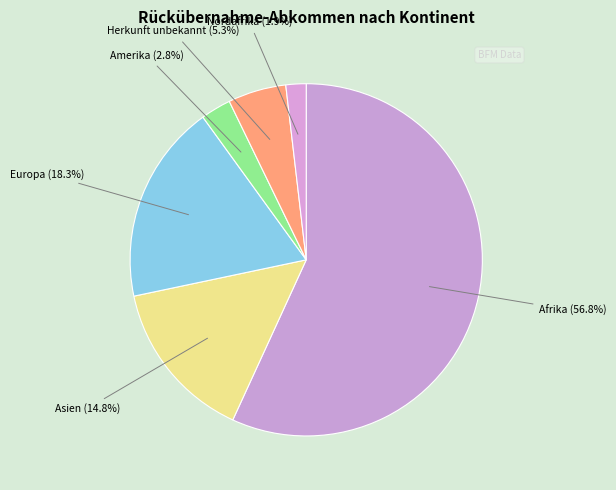

To the nearest percent, what is the difference between the largest and smallest slice percentages?

55%